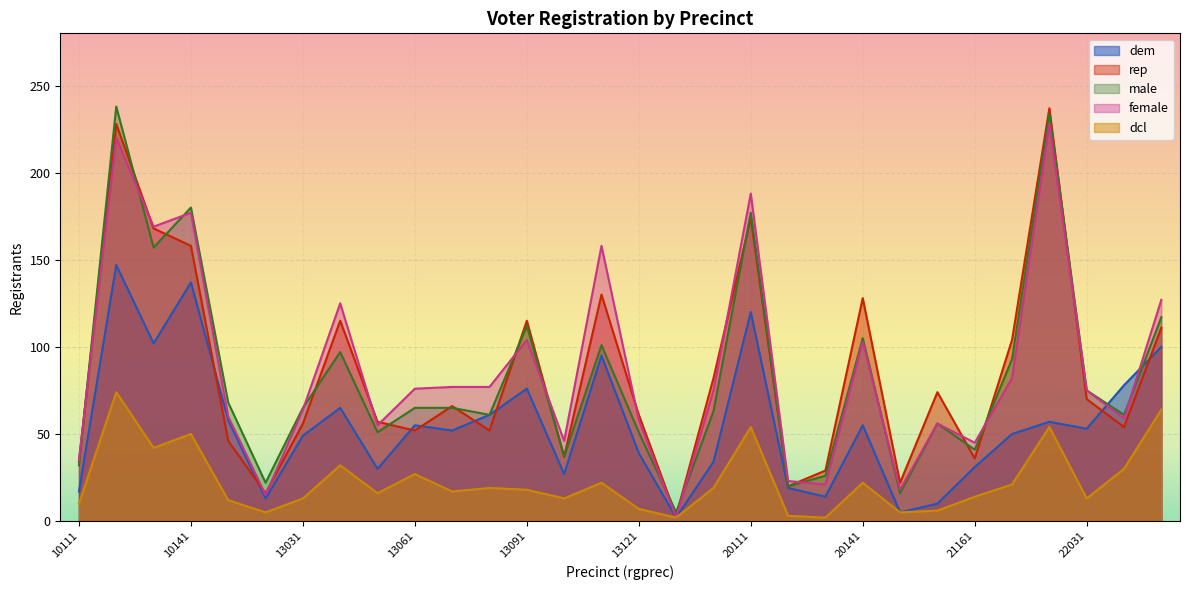

How many values in the female series exceed 75?

14